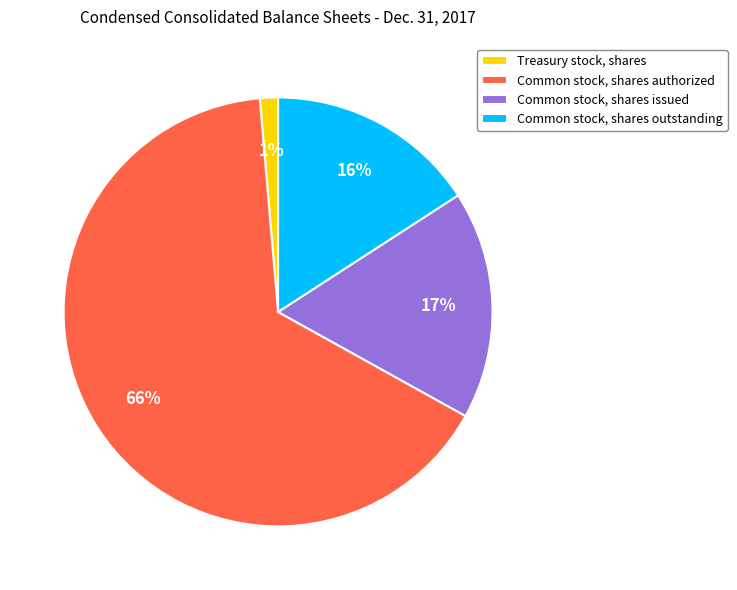

The Common stock, shares issued slice represents 5% of the pie. True or false?

False